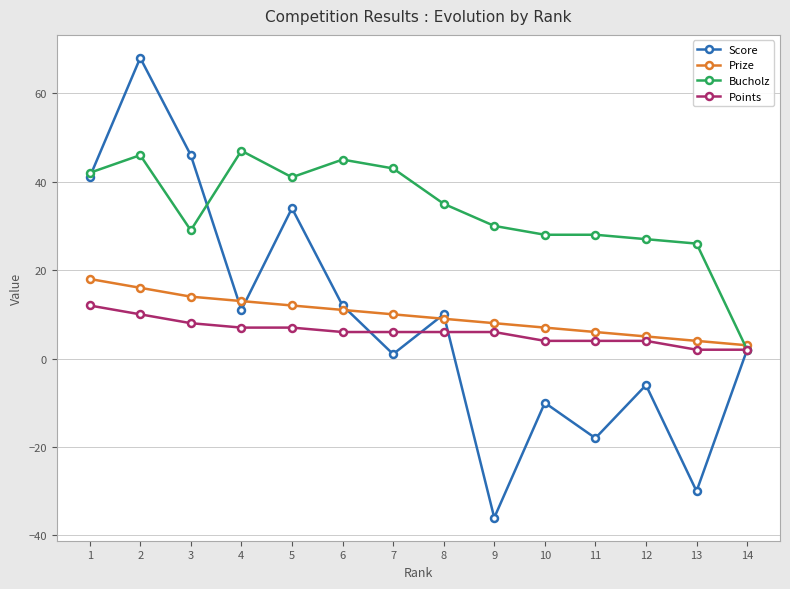

How many Points values are between 4 and 7?

9